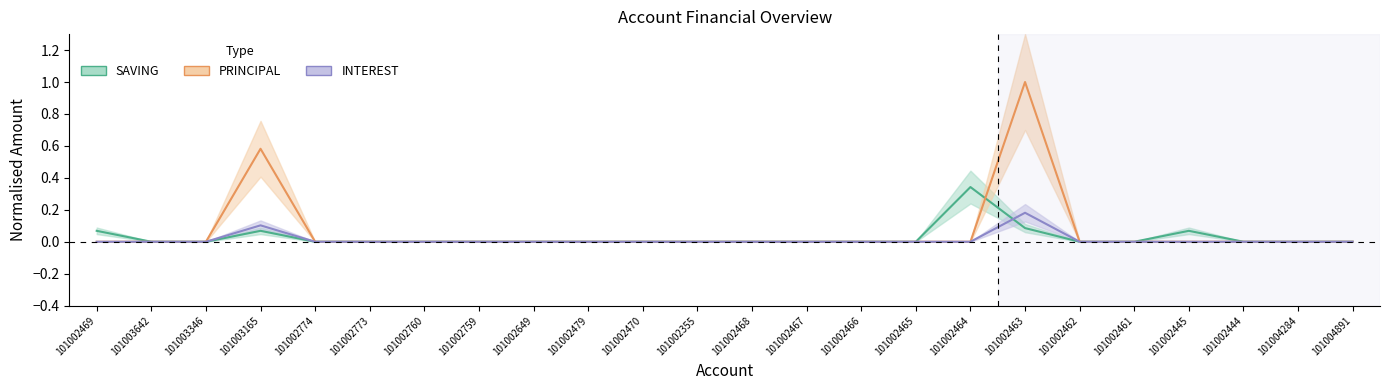

True or false: SAVING and PRINCIPAL intersect in this chart.

True